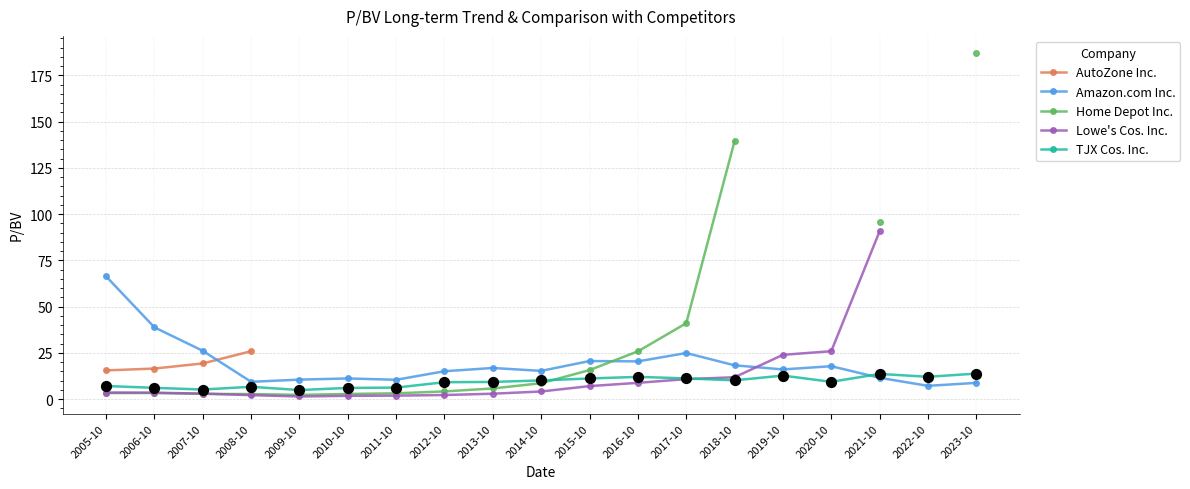

Is the value of TJX Cos. Inc. at 2022-10 greater than the value of Amazon.com Inc. at 2015-10?

No